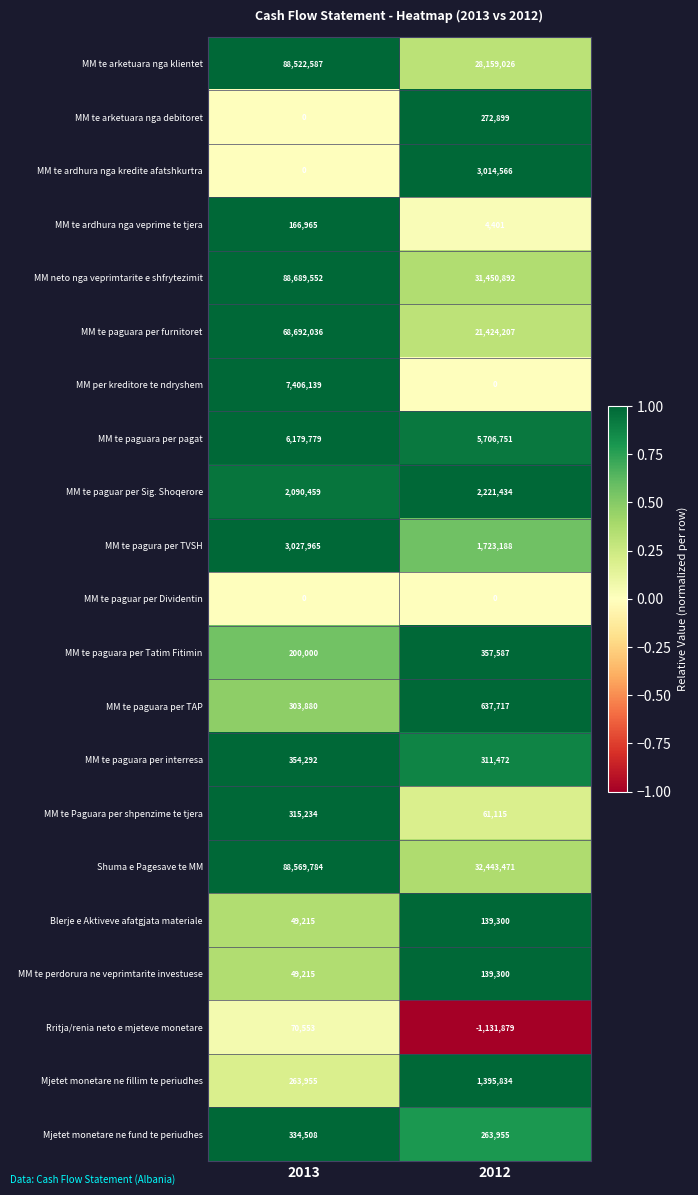

At which label is Mjetet monetare ne fillim te periudhes closest to 829894?

2013